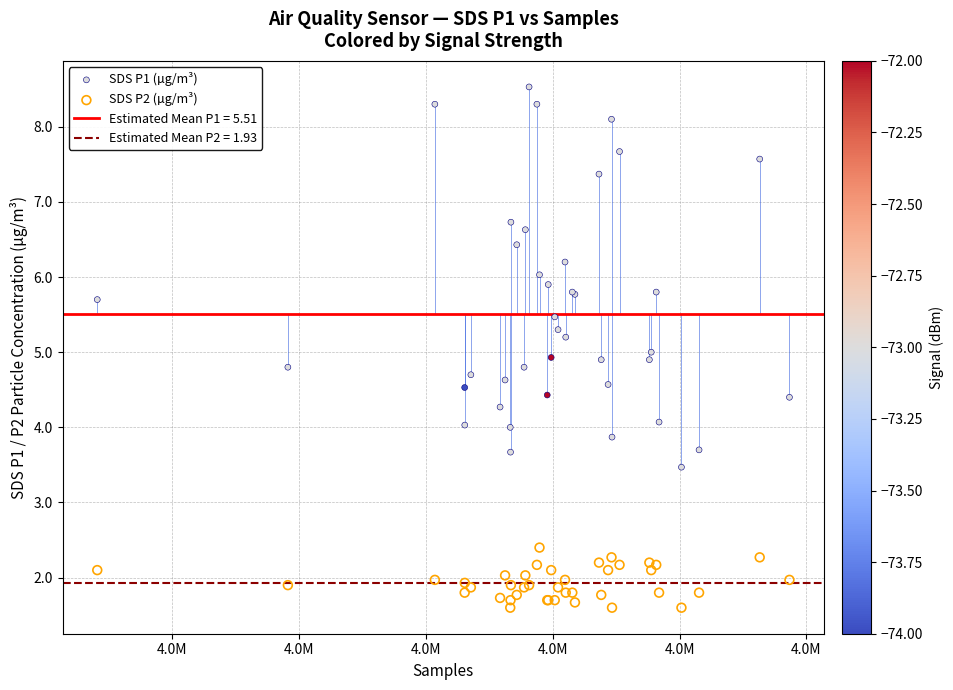

Which series contains the lowest Y value?

SDS P2 (µg/m³)